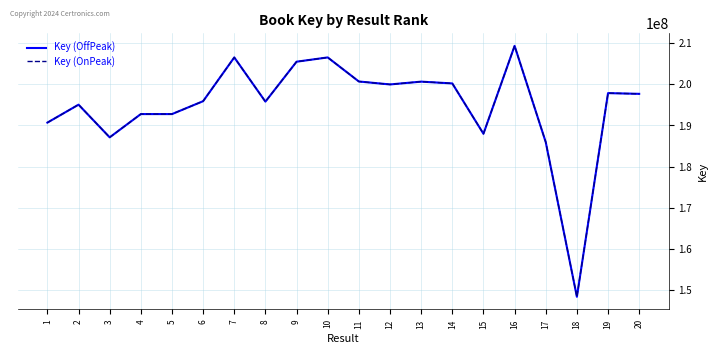

True or false: Key (OnPeak) and Key (OffPeak) intersect in this chart.

False